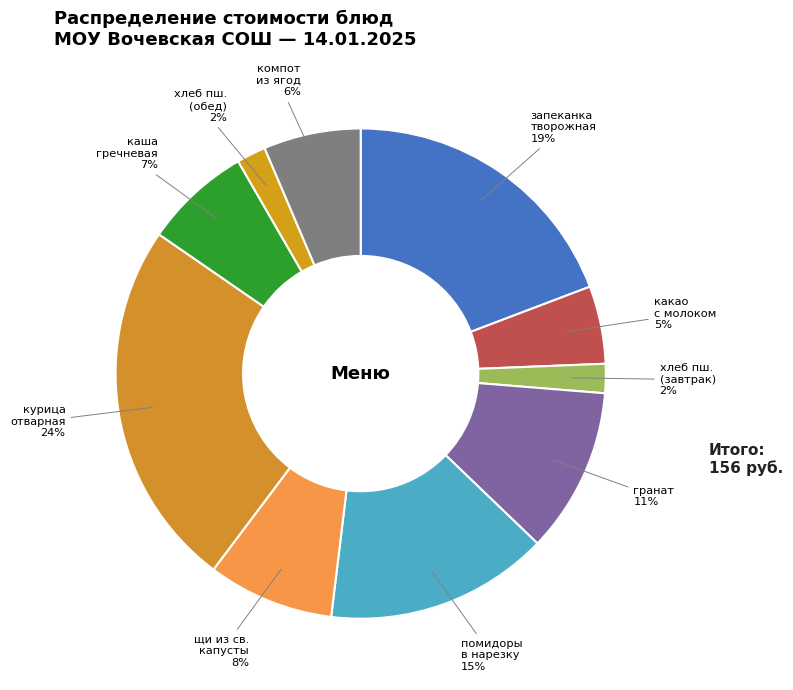

To the nearest percent, what percentage of the pie is хлеб пш. (обед)?

2%